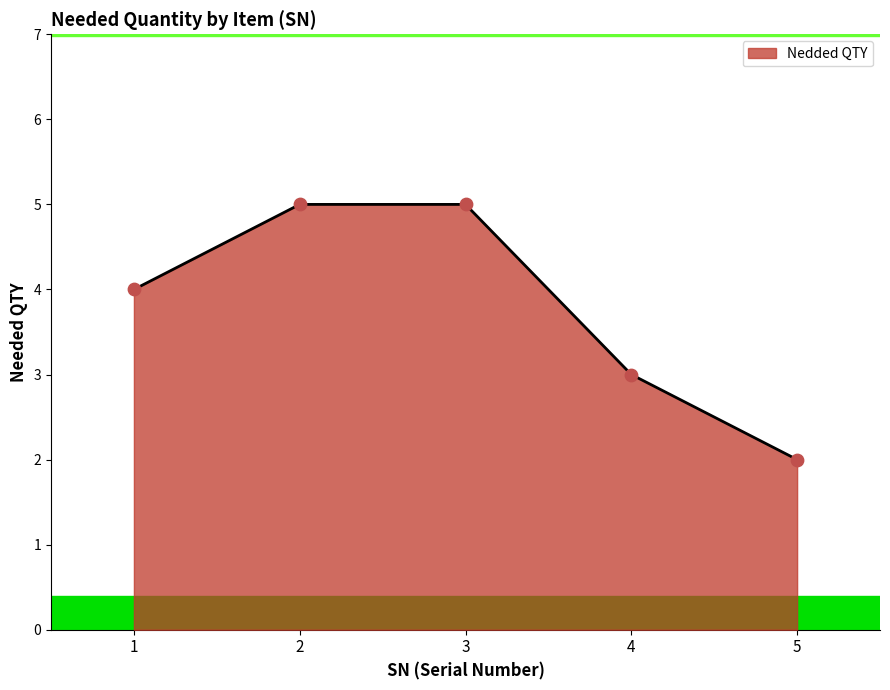

Approximately how many times larger is the value at 3 compared to 2?

1.0